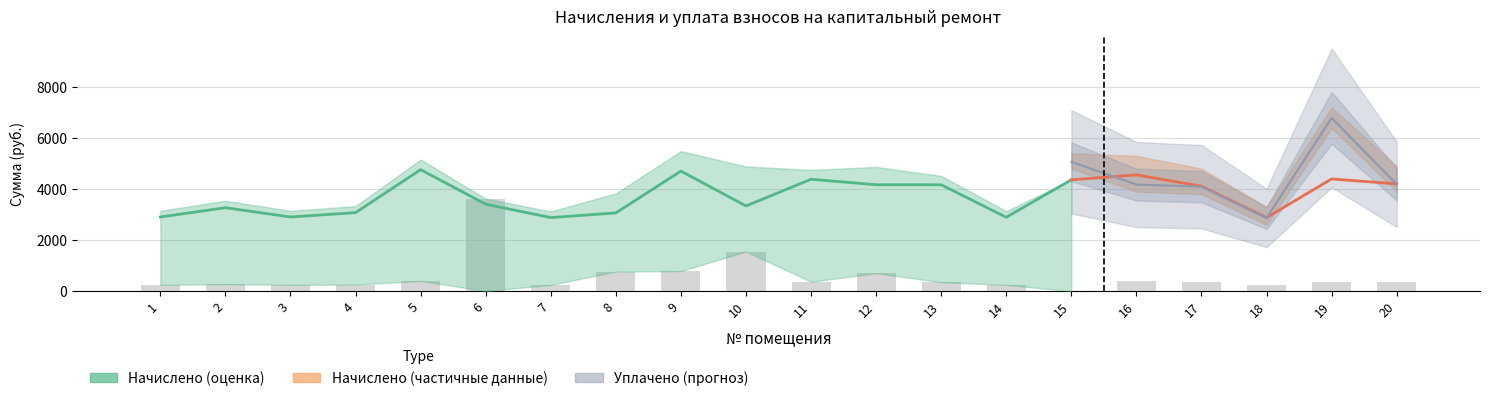

At which category is the sum across all series the highest?

19